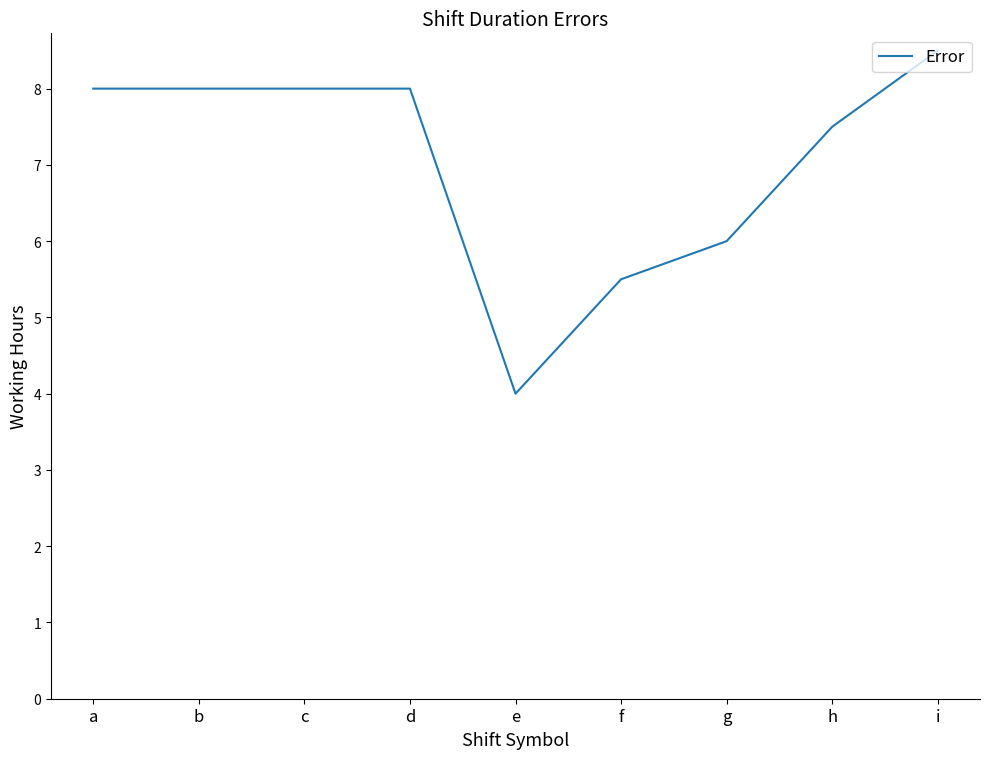

What is the difference between the values at e and i?

4.5